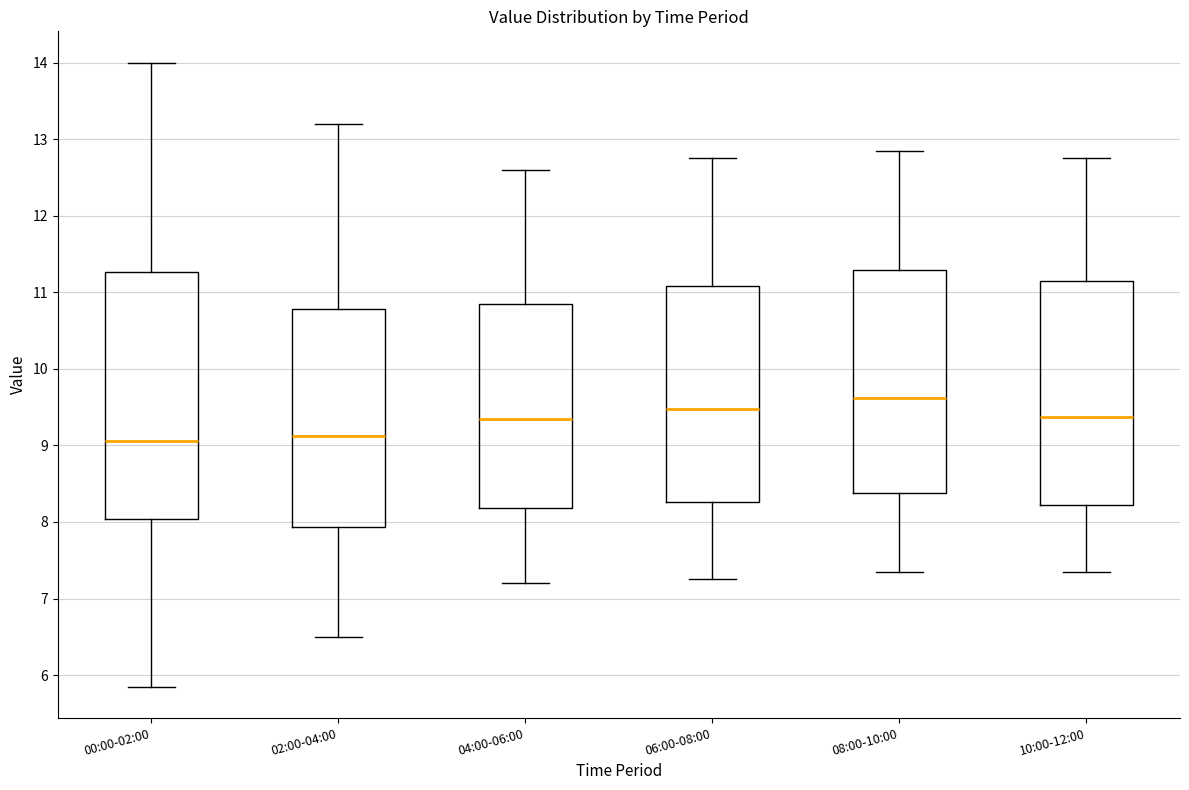

Reading left to right, read every box against the y-axis: the position of its median line, the range the box covers, and the ends of its whiskers. The values are not printed on the chart, so give them approximately, as read against the axis.

00:00-02:00: median 9.1, box 8.0 to 11.3, whiskers 5.9 to 14.0
02:00-04:00: median 9.1, box 7.9 to 10.8, whiskers 6.5 to 13.2
04:00-06:00: median 9.4, box 8.2 to 10.9, whiskers 7.2 to 12.6
06:00-08:00: median 9.5, box 8.3 to 11.1, whiskers 7.3 to 12.8
08:00-10:00: median 9.6, box 8.4 to 11.3, whiskers 7.4 to 12.9
10:00-12:00: median 9.4, box 8.2 to 11.2, whiskers 7.4 to 12.8